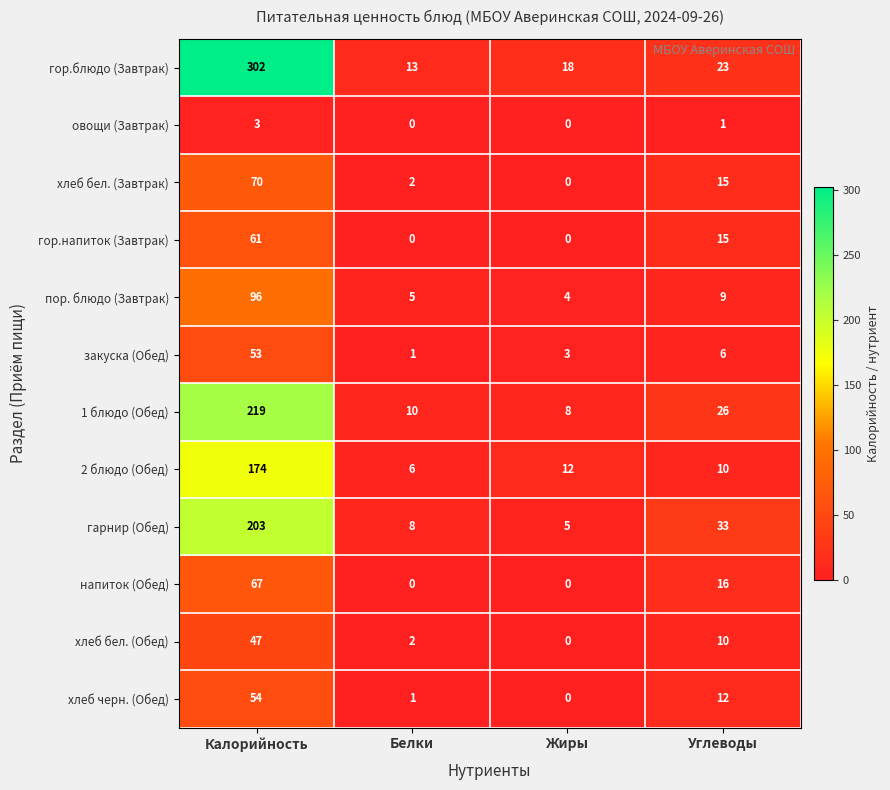

Between Калорийность and Белки, which series saw the biggest shift?

гор.блюдо (Завтрак)